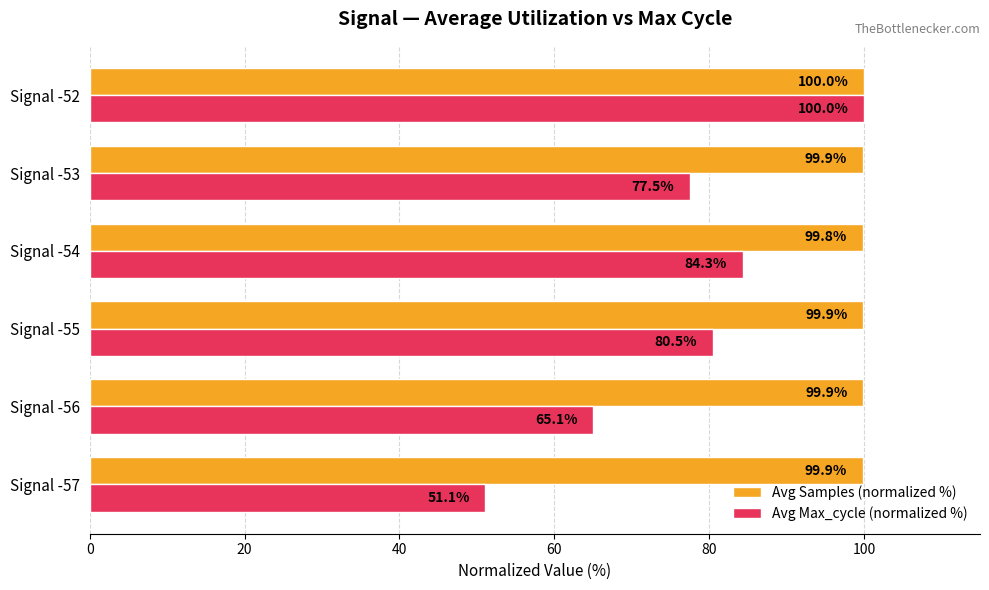

Count the number of categories in the chart.

6